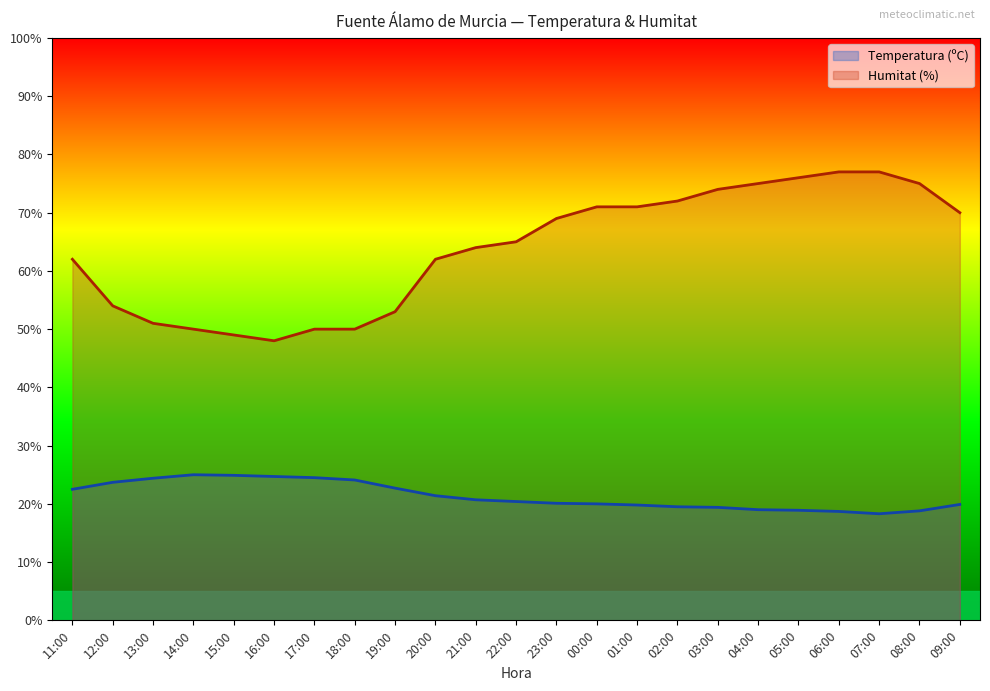

How many lines are shown in the chart?

2